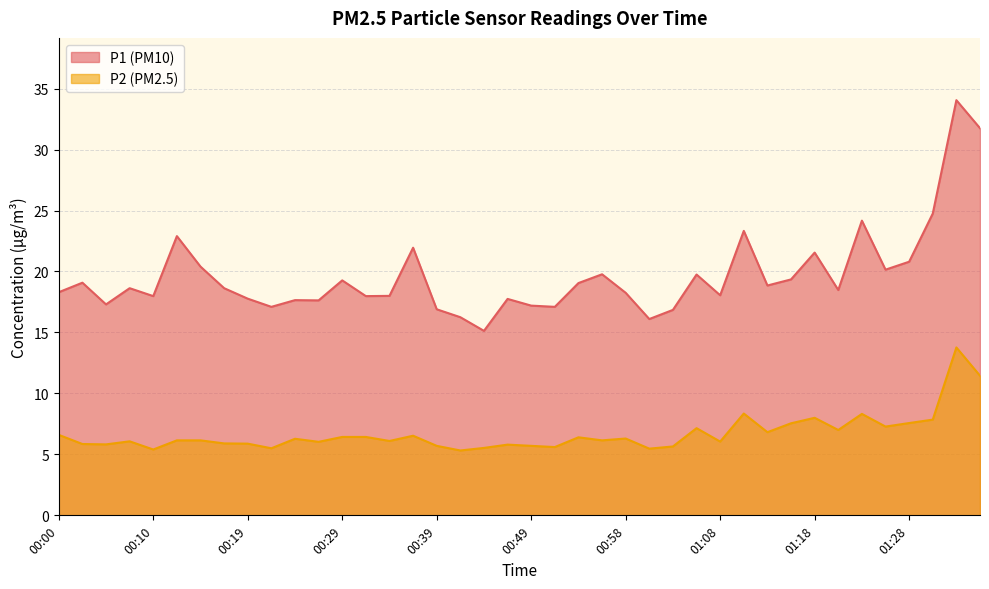

True or false: P1 and P2 cross at least once.

False